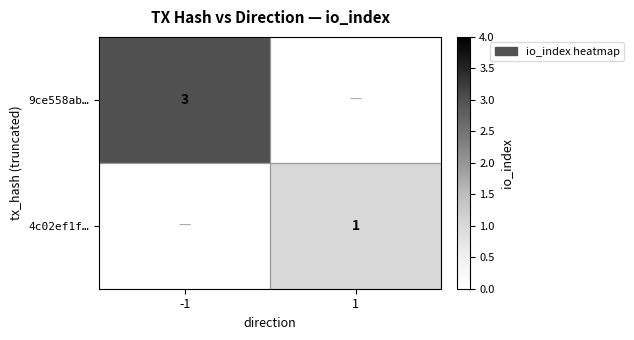

The value of 4c02ef1f… at 1 is 0. True or false?

False